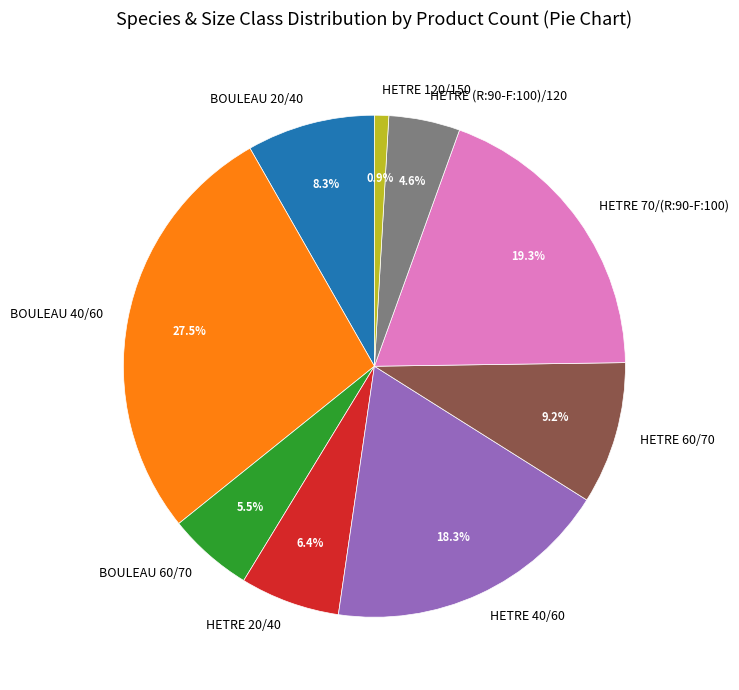

The HETRE (R:90-F:100)/120 slice represents 5% of the pie. True or false?

True